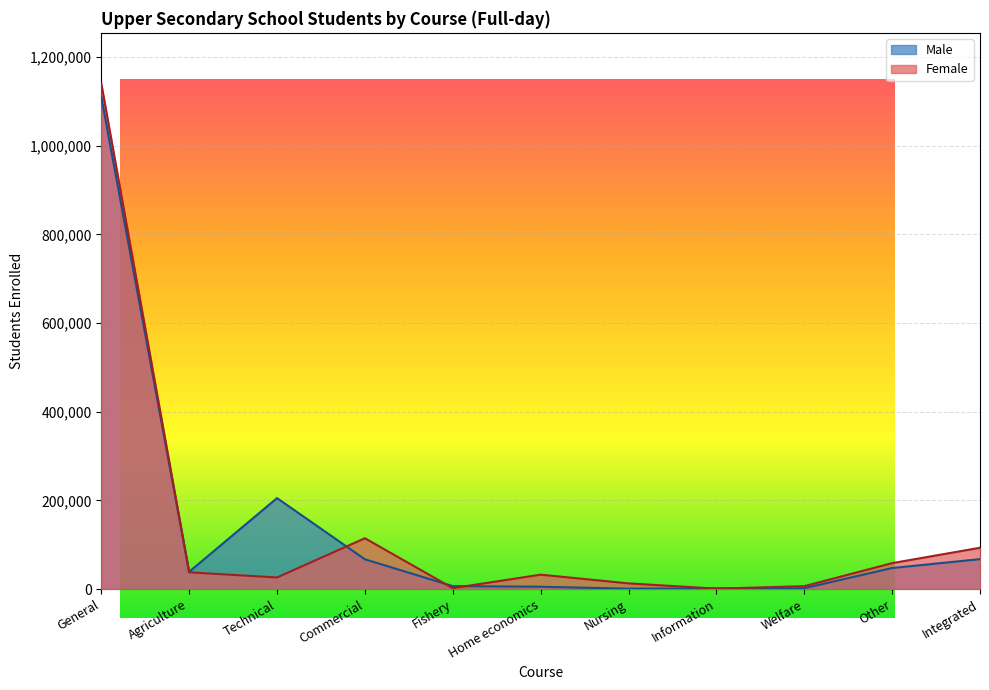

How many interior local peaks does the Male series have?

1